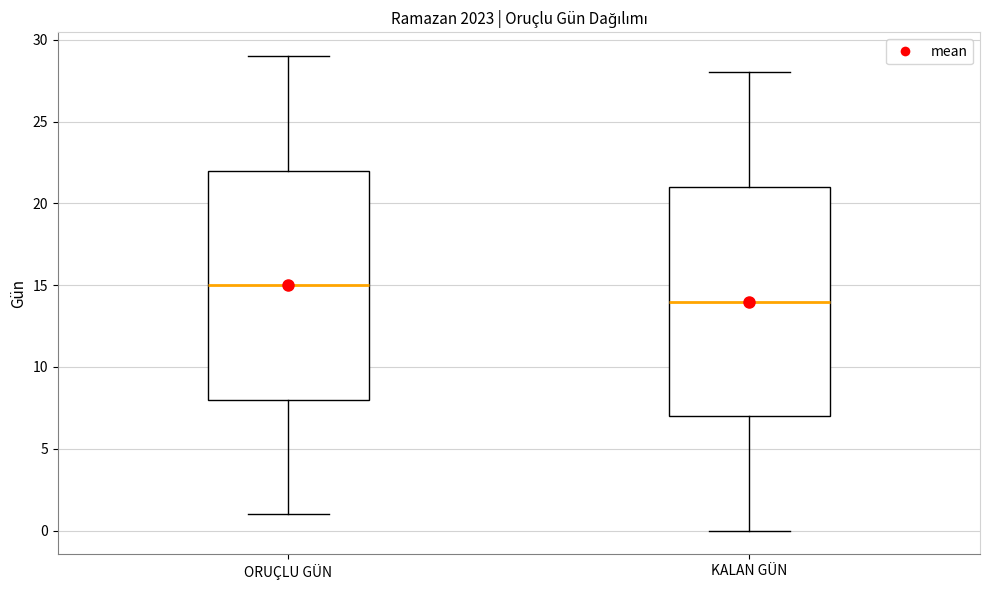

Reading left to right, transcribe this box plot: for each box, give where its median line is, the range the box spans, and where its two whiskers end, as read against the y-axis. The values are not printed on the chart, so give them approximately, as read against the axis.

ORUÇLU GÜN: median 15, box 8 to 22, whiskers 1 to 29
KALAN GÜN: median 14, box 7 to 21, whiskers 0 to 28